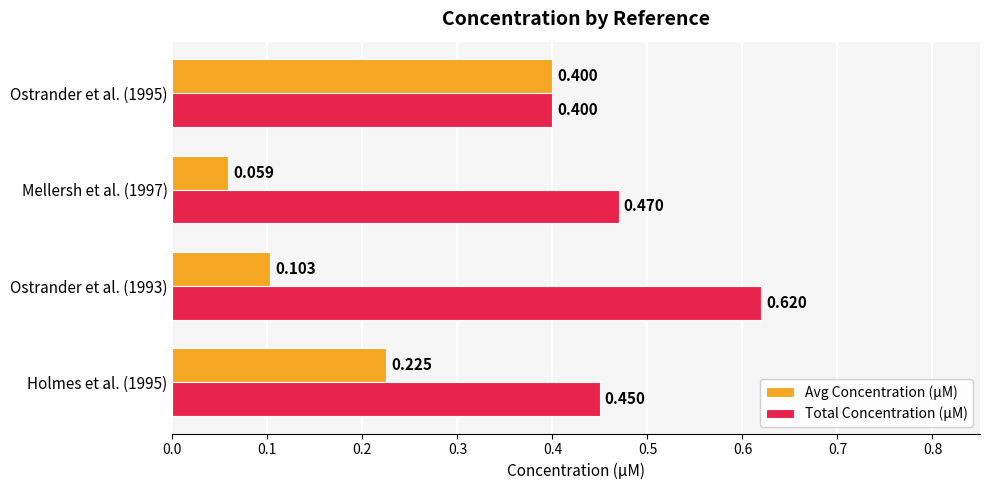

Count the number of data series in this chart.

2